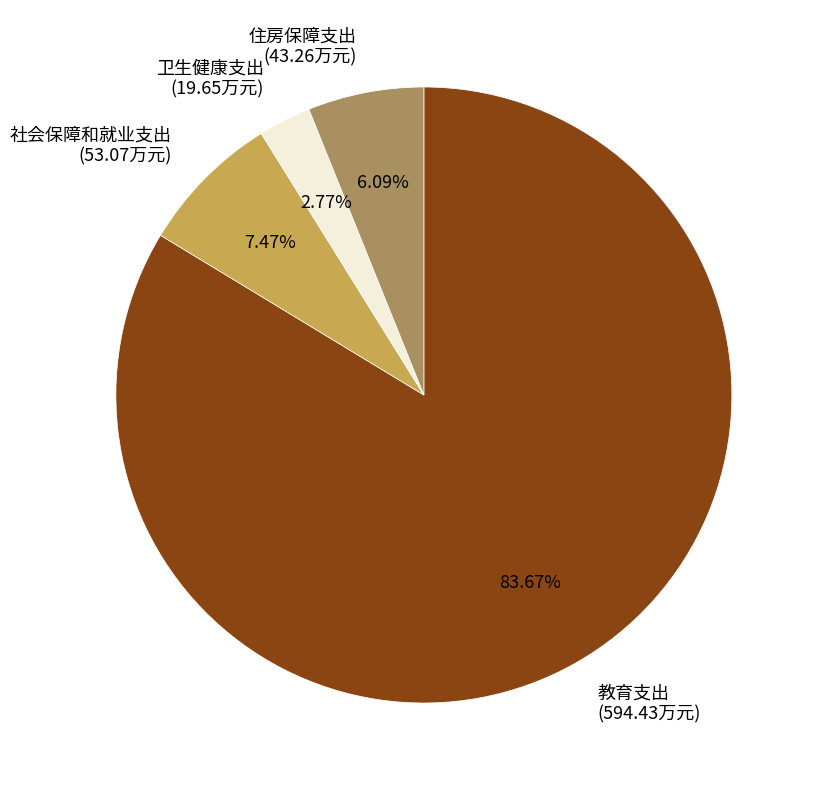

Does any single category account for the majority?

Yes